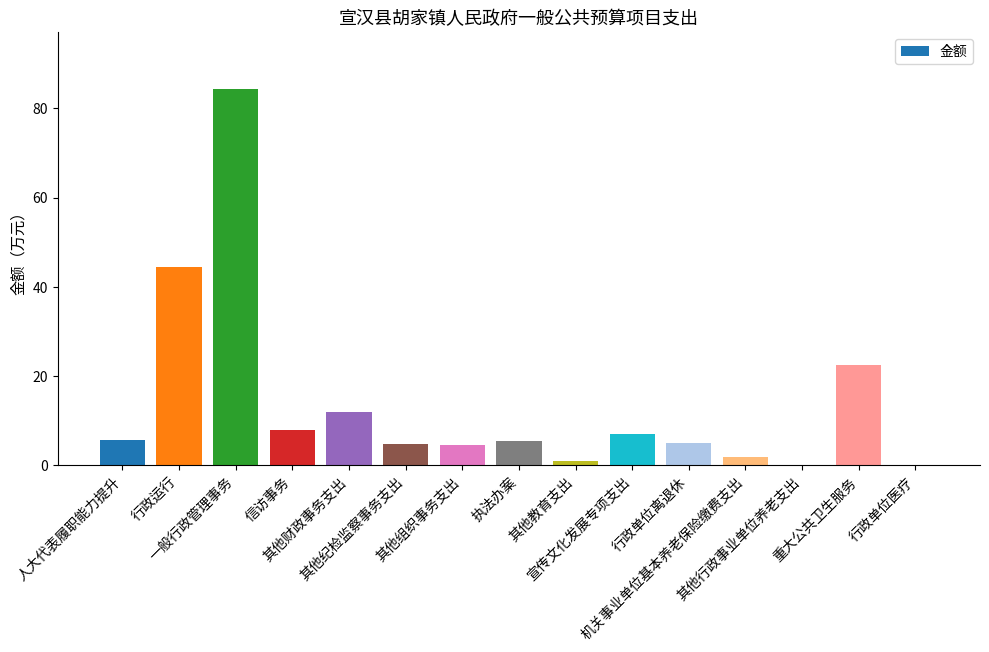

Is it true that the value at 信访事务 is 3.2?

False